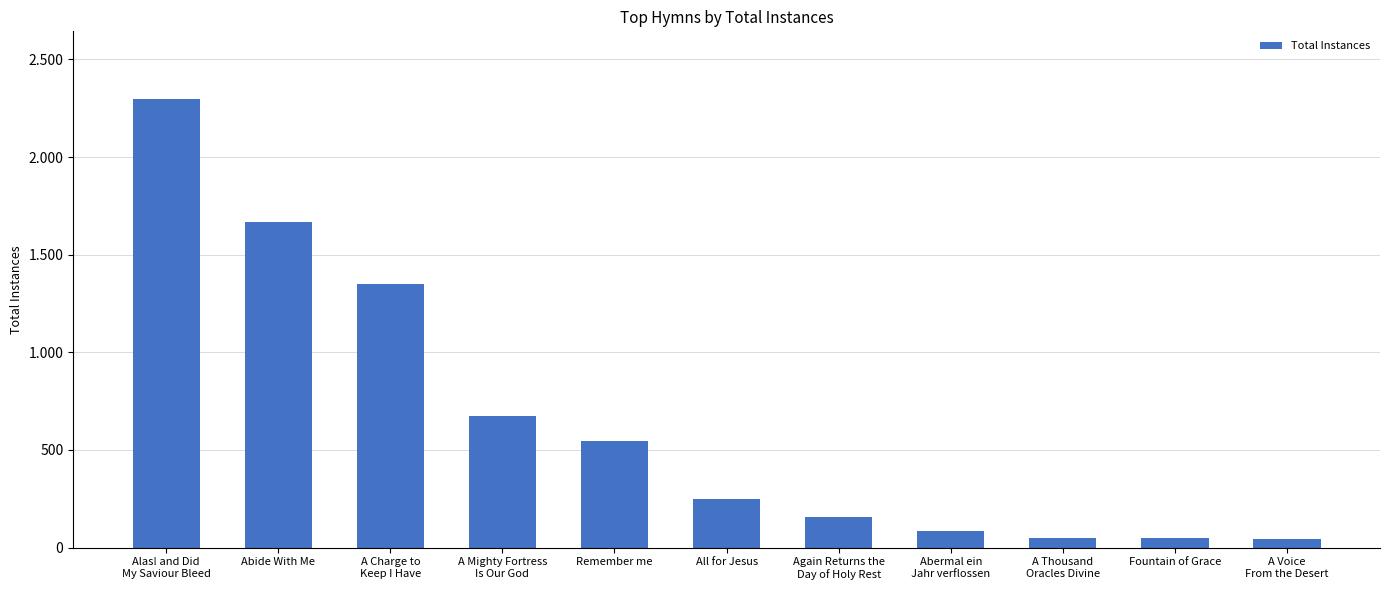

What is the sum of the values at Abermal ein
Jahr verflossen and A Mighty Fortress
Is Our God?

760